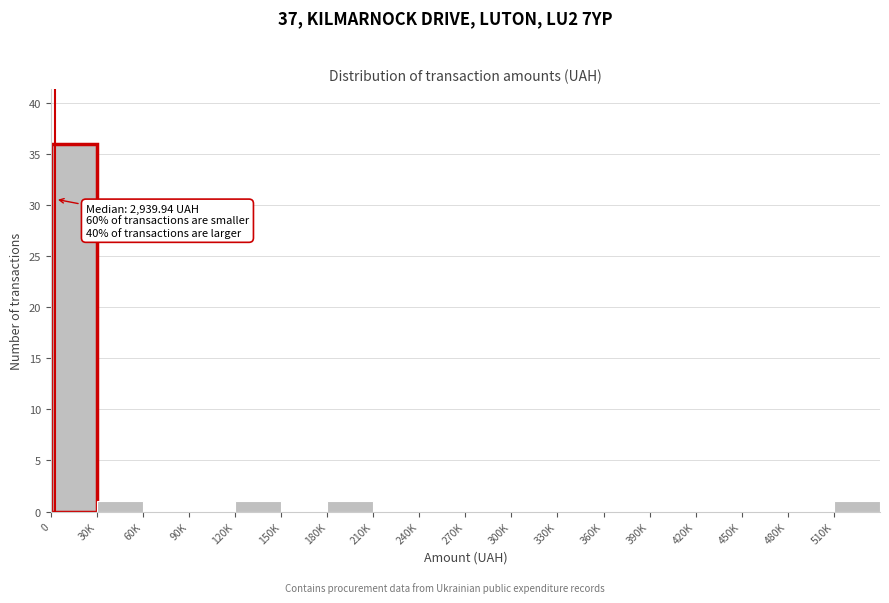

Reading left to right, what are all the values shown in this chart?

0=36	30K=1	60K=0	90K=0	120K=1	150K=0	180K=1	210K=0	240K=0	270K=0	300K=0	330K=0	360K=0	390K=0	420K=0	450K=0	480K=0	510K=1